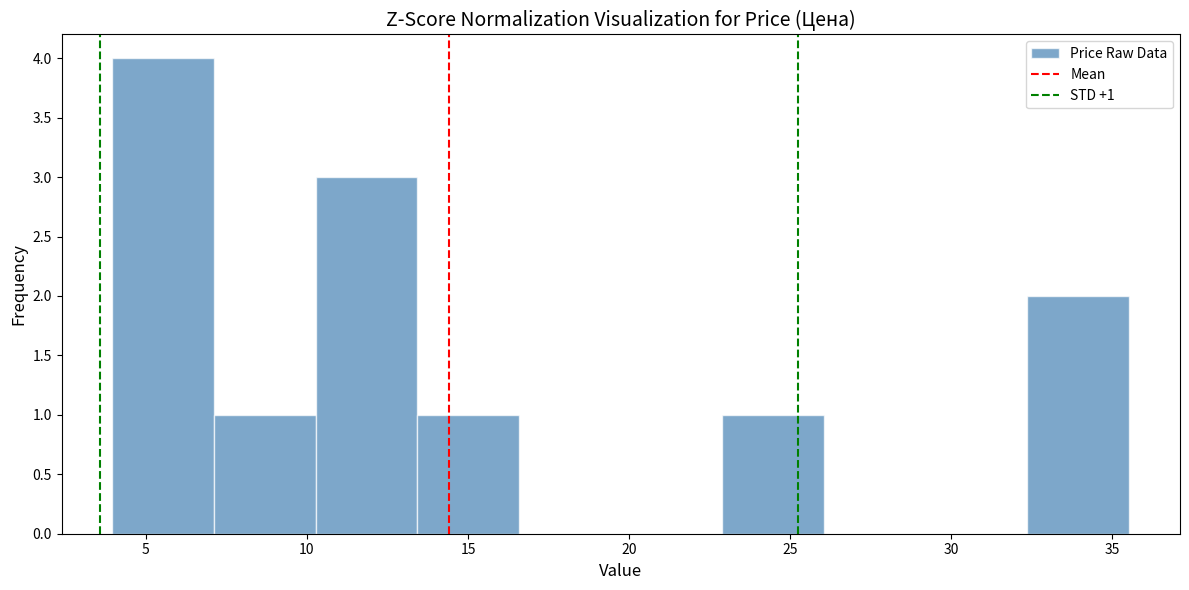

Over which range of the x-axis is the bar tallest?

4.0 to 7.0